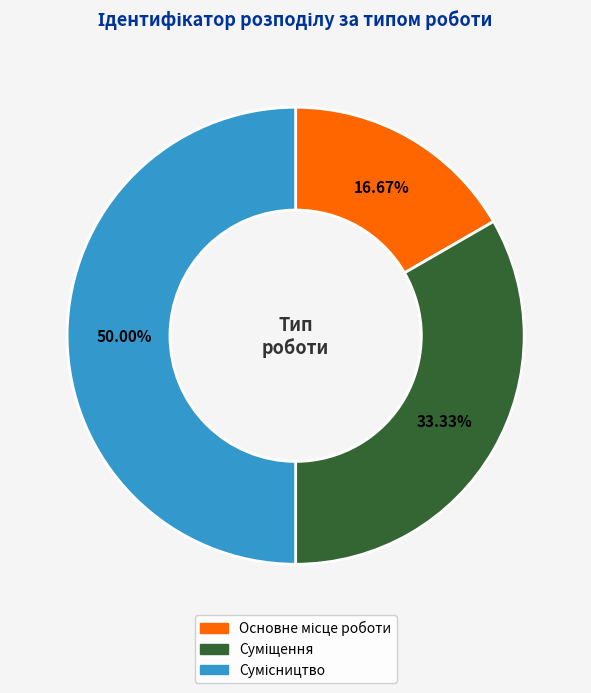

How many segments does this pie chart have?

3